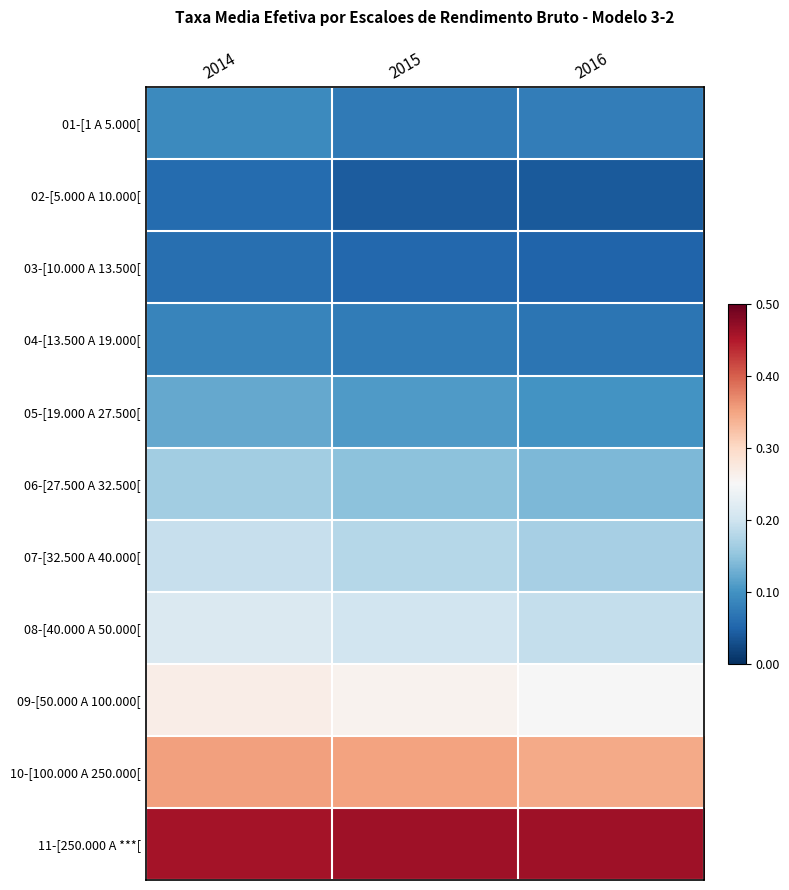

Reading left to right, list all the values displayed in this chart.

01-[1 A 5.000[: 2014=0.1	2015=0.1	2016=0.1
02-[5.000 A 10.000[: 2014=0.1	2015=0.0	2016=0.0
03-[10.000 A 13.500[: 2014=0.1	2015=0.1	2016=0.0
04-[13.500 A 19.000[: 2014=0.1	2015=0.1	2016=0.1
05-[19.000 A 27.500[: 2014=0.1	2015=0.1	2016=0.1
06-[27.500 A 32.500[: 2014=0.2	2015=0.1	2016=0.1
07-[32.500 A 40.000[: 2014=0.2	2015=0.2	2016=0.2
08-[40.000 A 50.000[: 2014=0.2	2015=0.2	2016=0.2
09-[50.000 A 100.000[: 2014=0.3	2015=0.3	2016=0.2
10-[100.000 A 250.000[: 2014=0.4	2015=0.3	2016=0.3
11-[250.000 A ***[: 2014=0.5	2015=0.5	2016=0.5